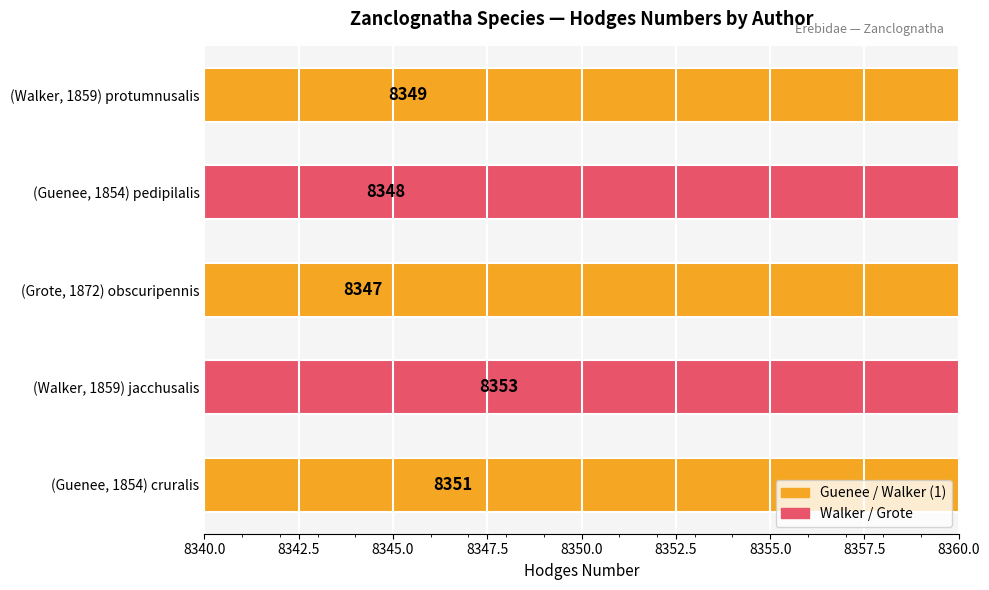

How many categories are shown in the chart?

5